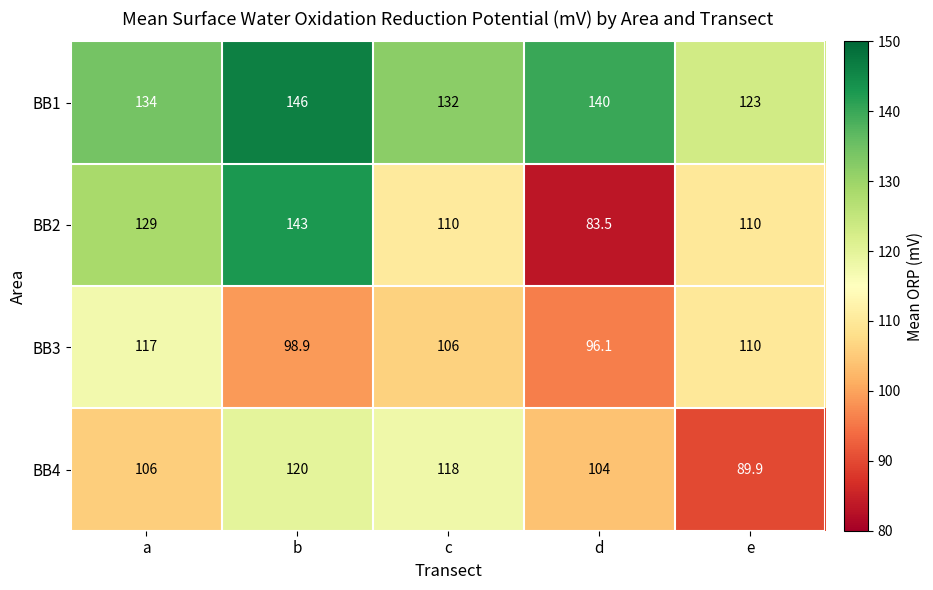

True or false: BB2 has a value of 38.3 at b.

False